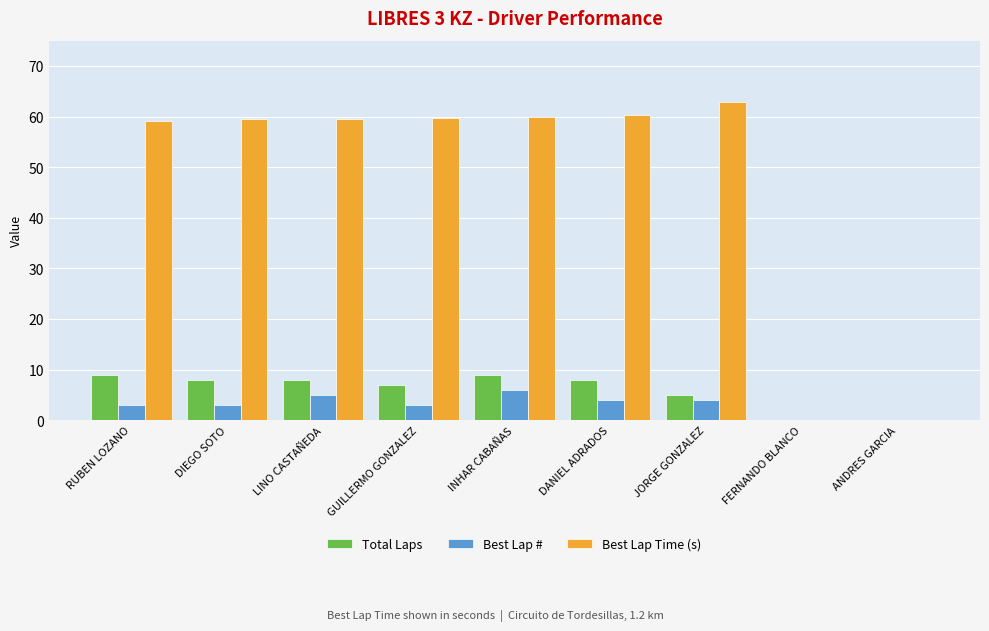

What is the total value across all series at INHAR CABAÑAS?

75.0